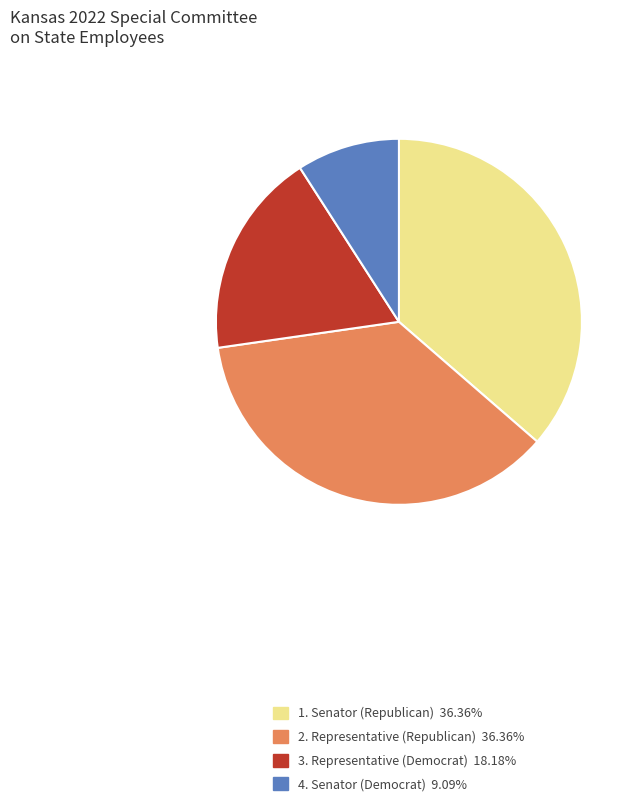

Is there a majority slice in this chart?

No